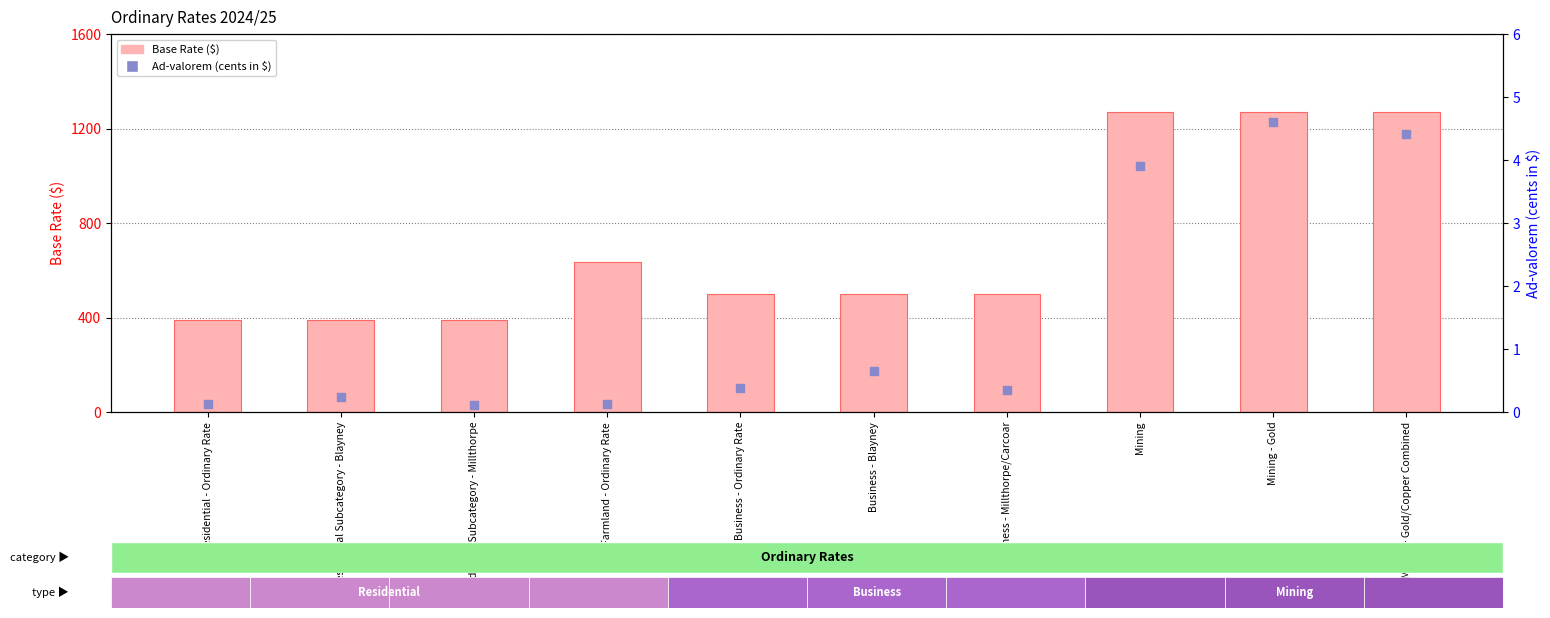

At how many categories does at least one series exceed 638?

3